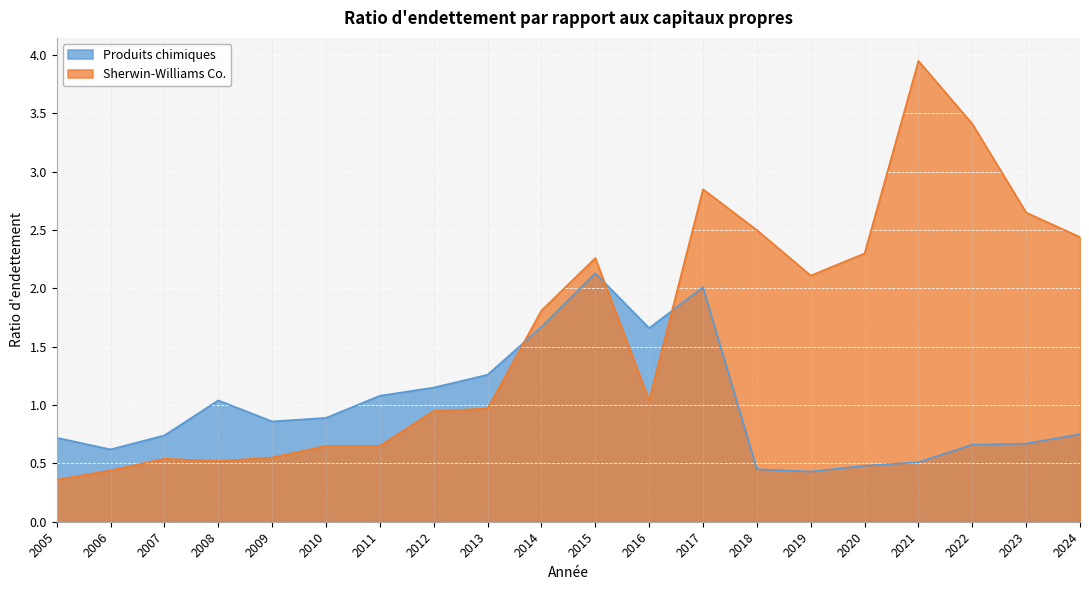

After their last crossing, which series has the higher values: Produits chimiques or Sherwin-Williams Co.?

Sherwin-Williams Co.